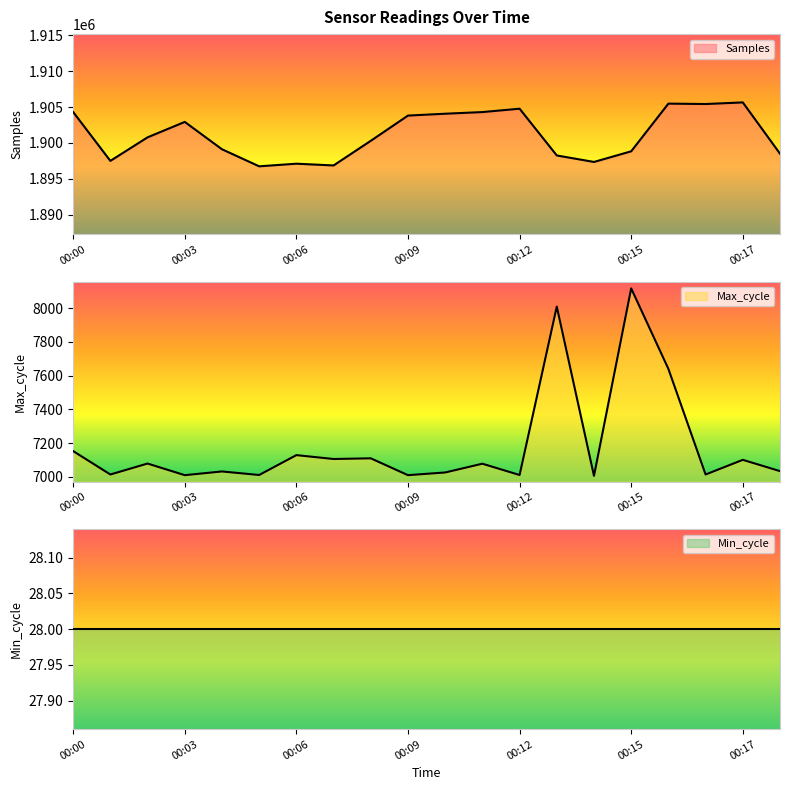

What is the sum of the Max_cycle values at 00:15 and 00:09?

15127